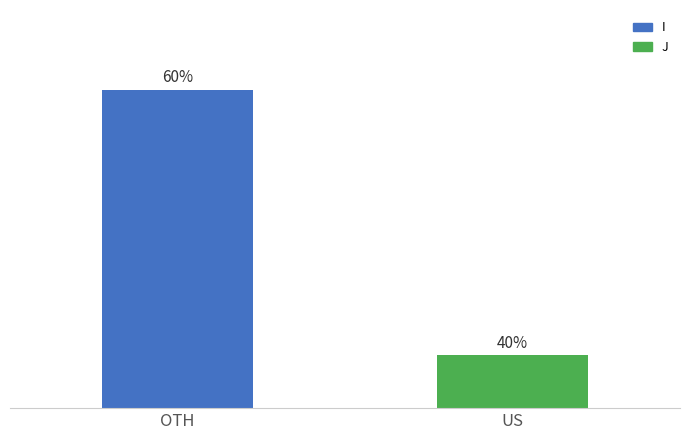

Does the chart contain any negative values?

No